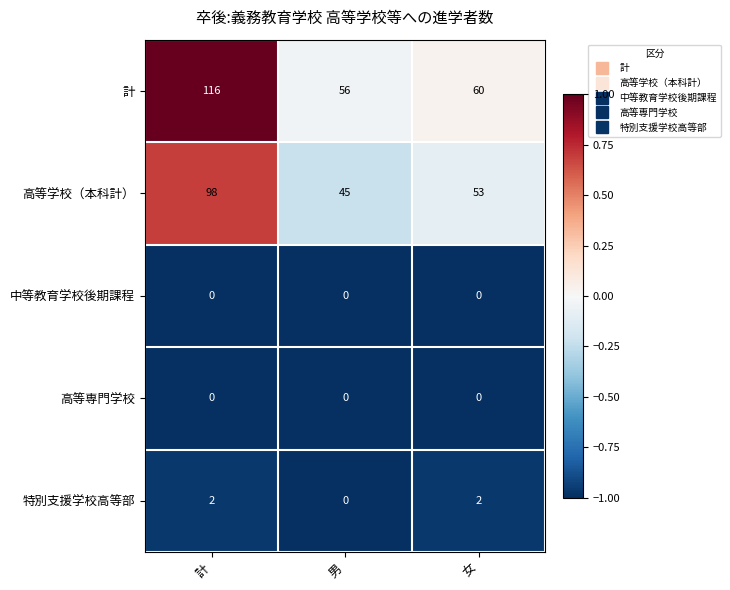

Which category has the highest value in the 高等学校（本科計） series?

計